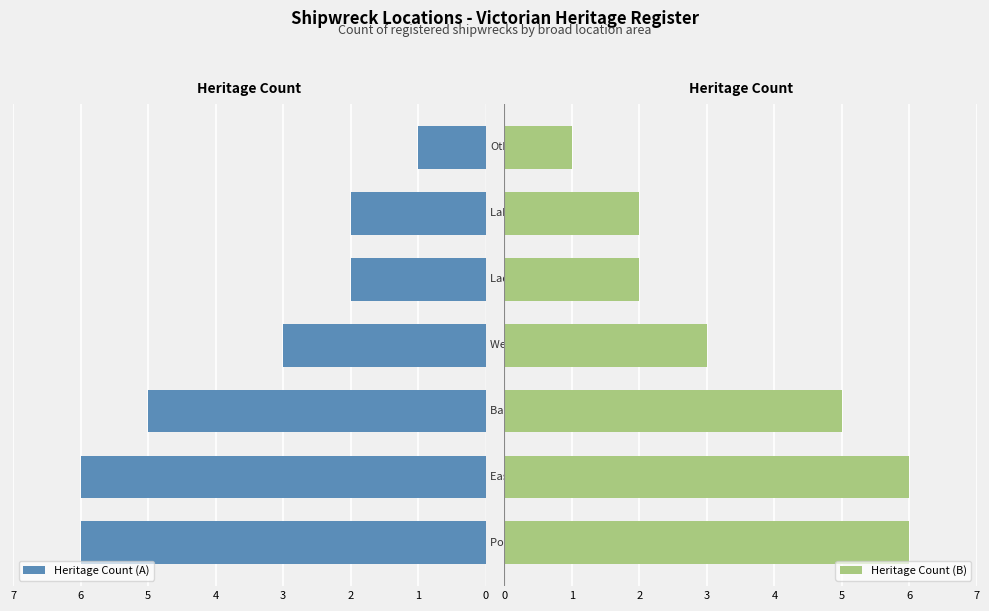

True or false: Heritage Count (A) has a value of 6 at 1.

True